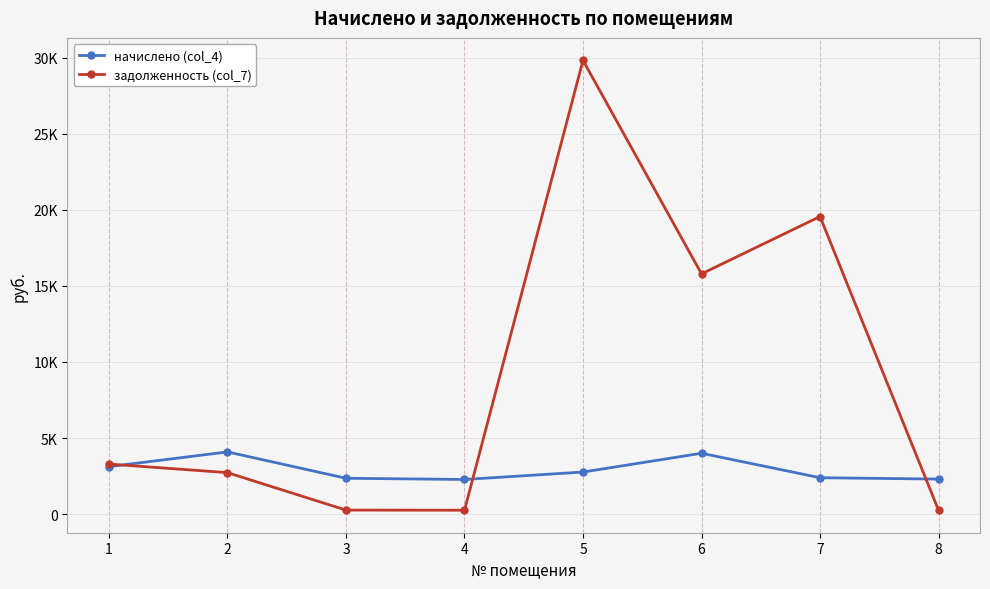

What are all the series names shown in the legend?

начислено (col_4), задолженность (col_7)